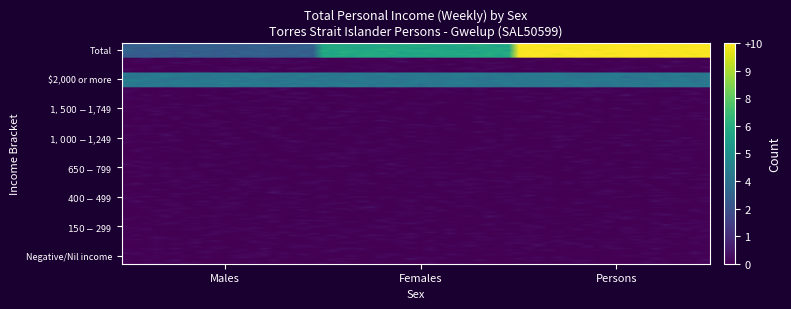

Reading left to right, extract all data points from this chart.

Negative/Nil income: 0=0	1=0	2=0
$1-$149: 0=0	1=0	2=0
$150-$299: 0=0	1=0	2=0
$300-$399: 0=0	1=0	2=0
$400-$499: 0=0	1=0	2=0
$500-$649: 0=0	1=0	2=0
$650-$799: 0=0	1=0	2=0
$800-$999: 0=0	1=0	2=0
$1,000-$1,249: 0=0	1=0	2=0
$1,250-$1,499: 0=0	1=0	2=0
$1,500-$1,749: 0=0	1=0	2=0
$1,750-$1,999: 0=0	1=0	2=0
$2,000 or more: 0=4	1=4	2=4
Personal income not stated: 0=0	1=0	2=0
Total: 0=3	1=6	2=10